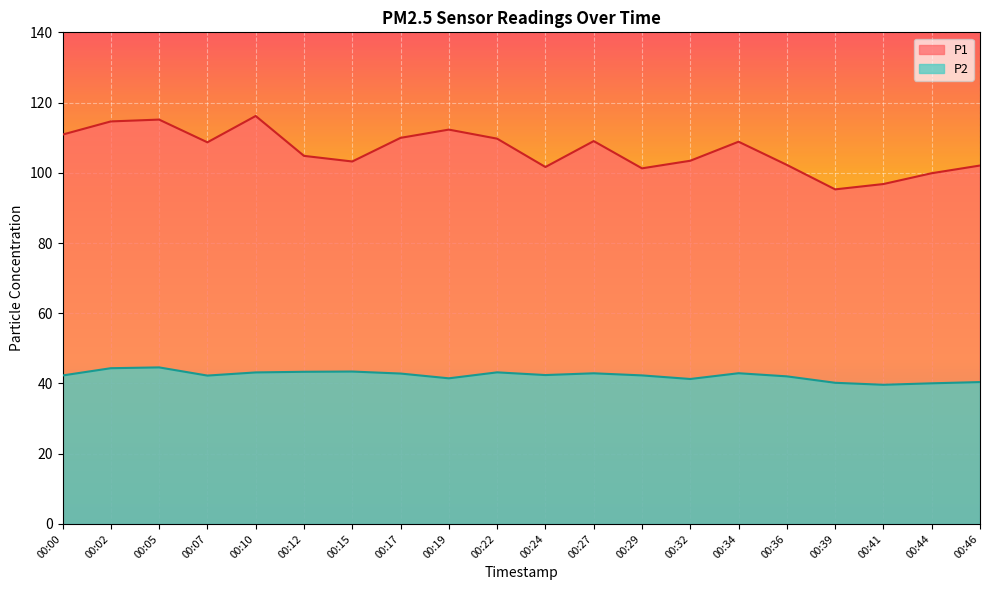

At which label does P2 reach its minimum?

00:41